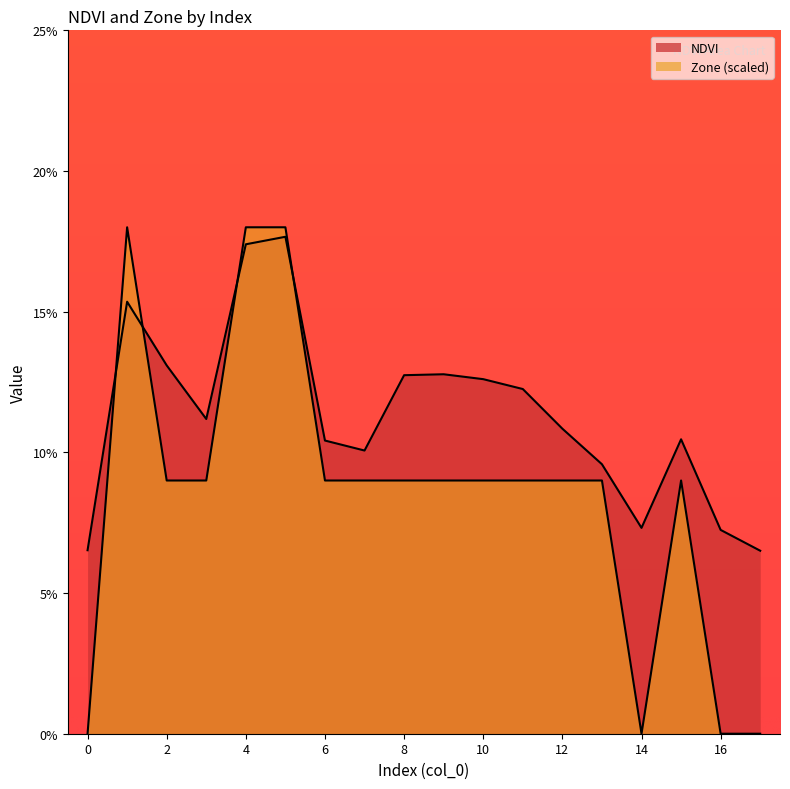

What are all the series names shown in the legend?

NDVI, Zone